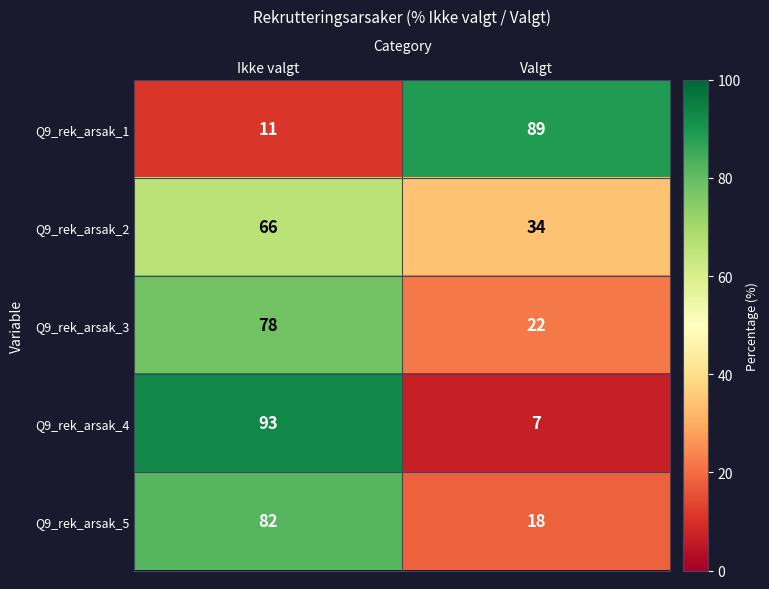

Reading right to left, list all the values displayed in this chart.

Q9_rek_arsak_1: Valgt=89	Ikke valgt=11
Q9_rek_arsak_2: Valgt=34	Ikke valgt=66
Q9_rek_arsak_3: Valgt=22	Ikke valgt=78
Q9_rek_arsak_4: Valgt=7	Ikke valgt=93
Q9_rek_arsak_5: Valgt=18	Ikke valgt=82